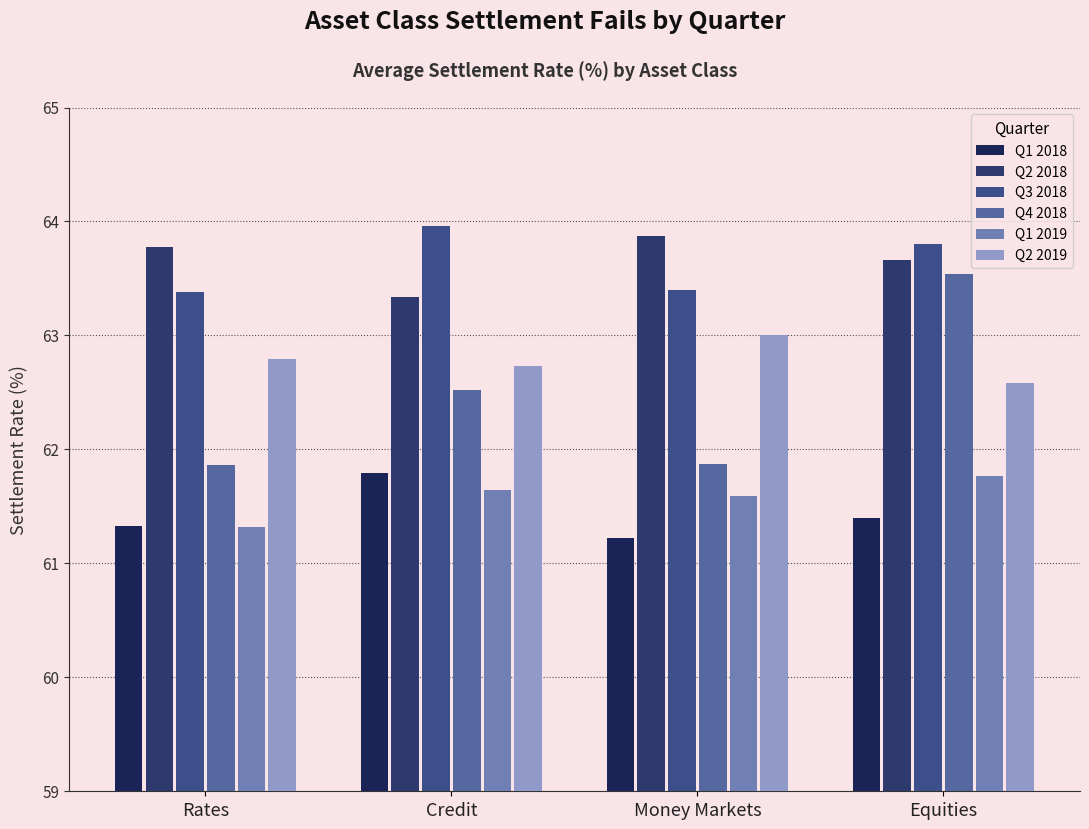

What is the approximate value of Q2 2018 at Equities?

63.7